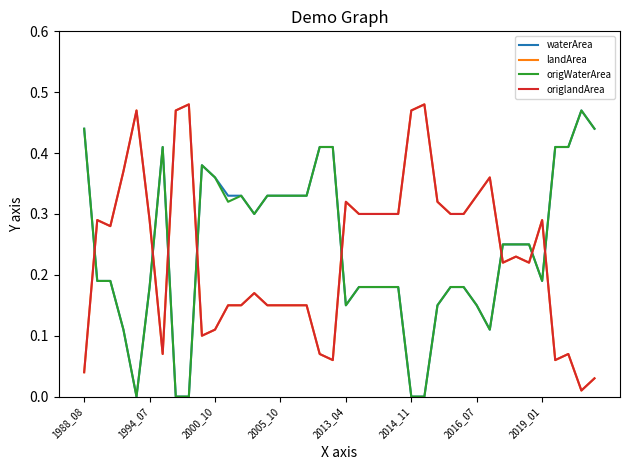

Is this an area chart (filled region under the line)?

No